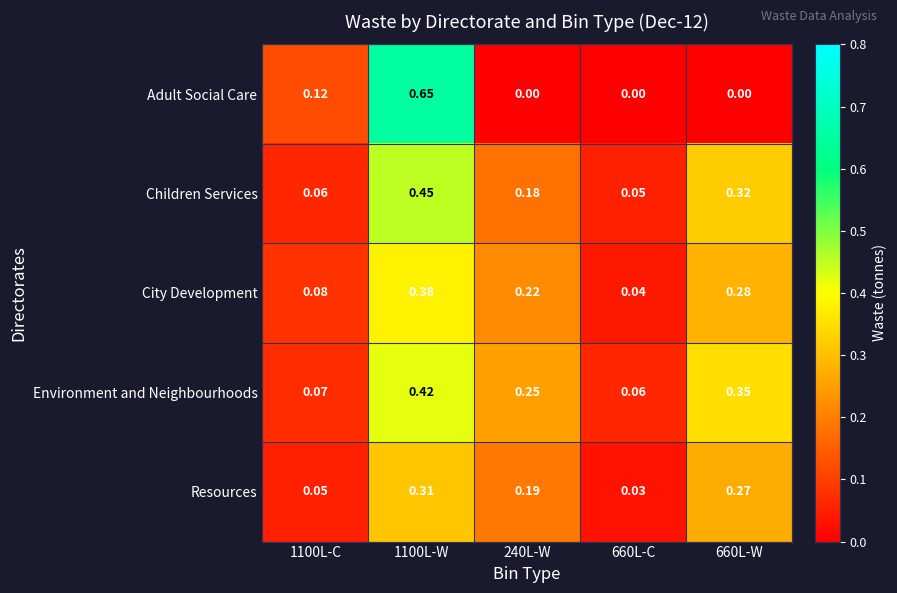

Which series has the largest range (max minus min)?

Adult Social Care